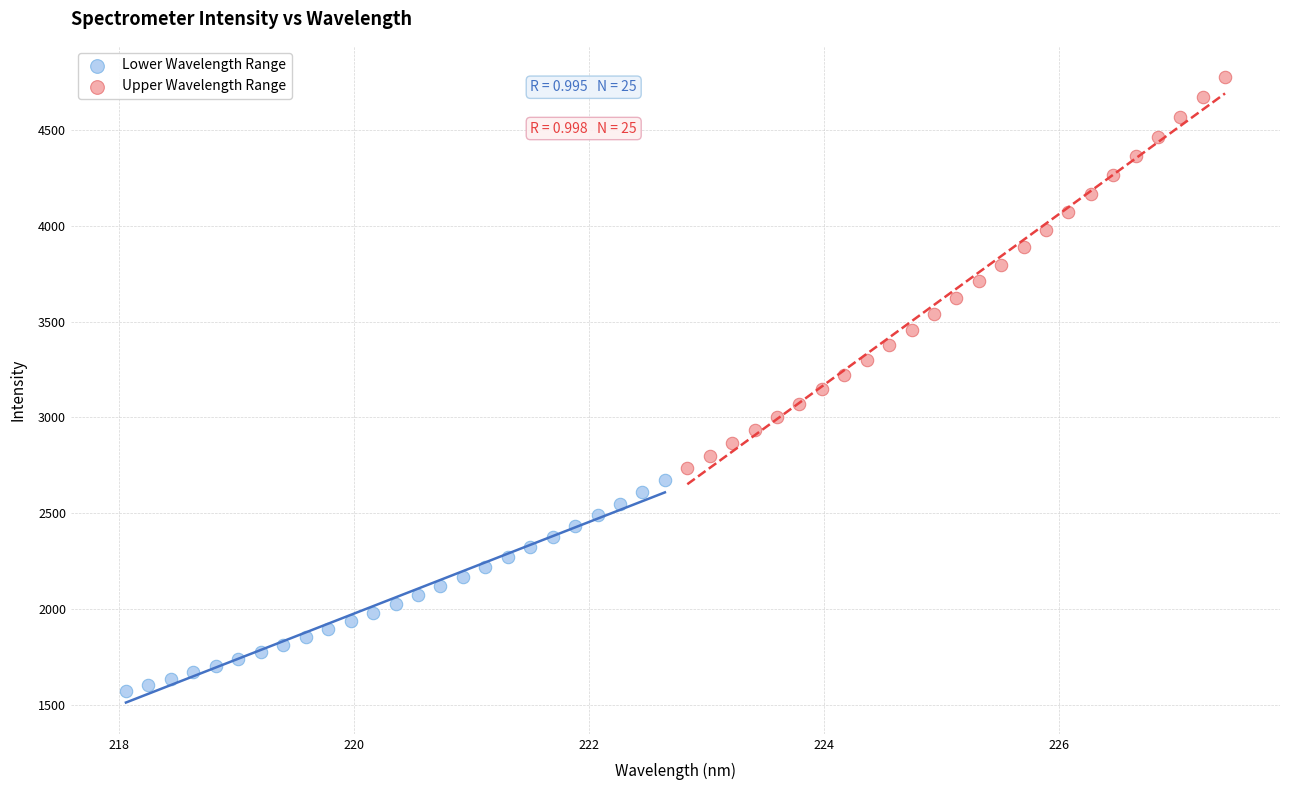

Which series contains the highest Y value?

Upper Wavelength Range